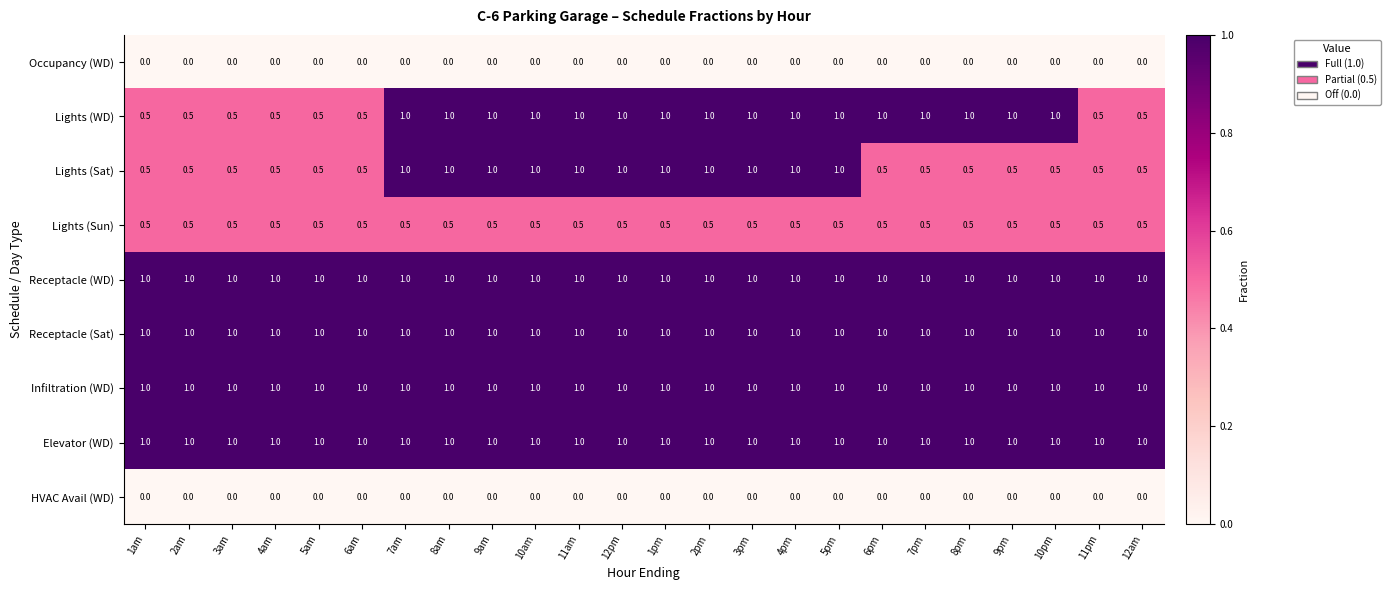

What is the greatest value displayed?

1.0